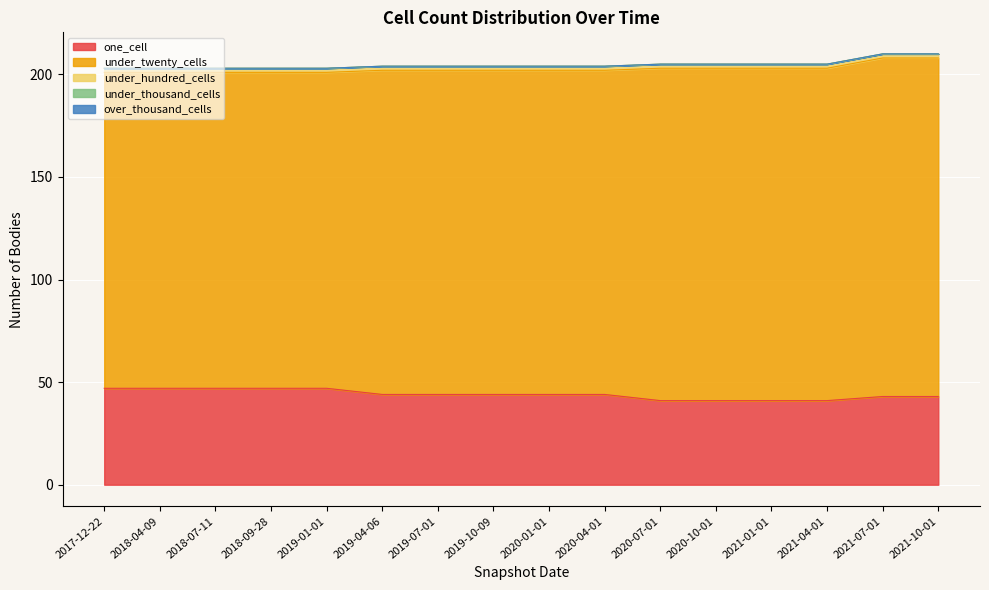

List the series in order of their peak value, highest first.

under_twenty_cells, one_cell, under_hundred_cells, under_thousand_cells, over_thousand_cells